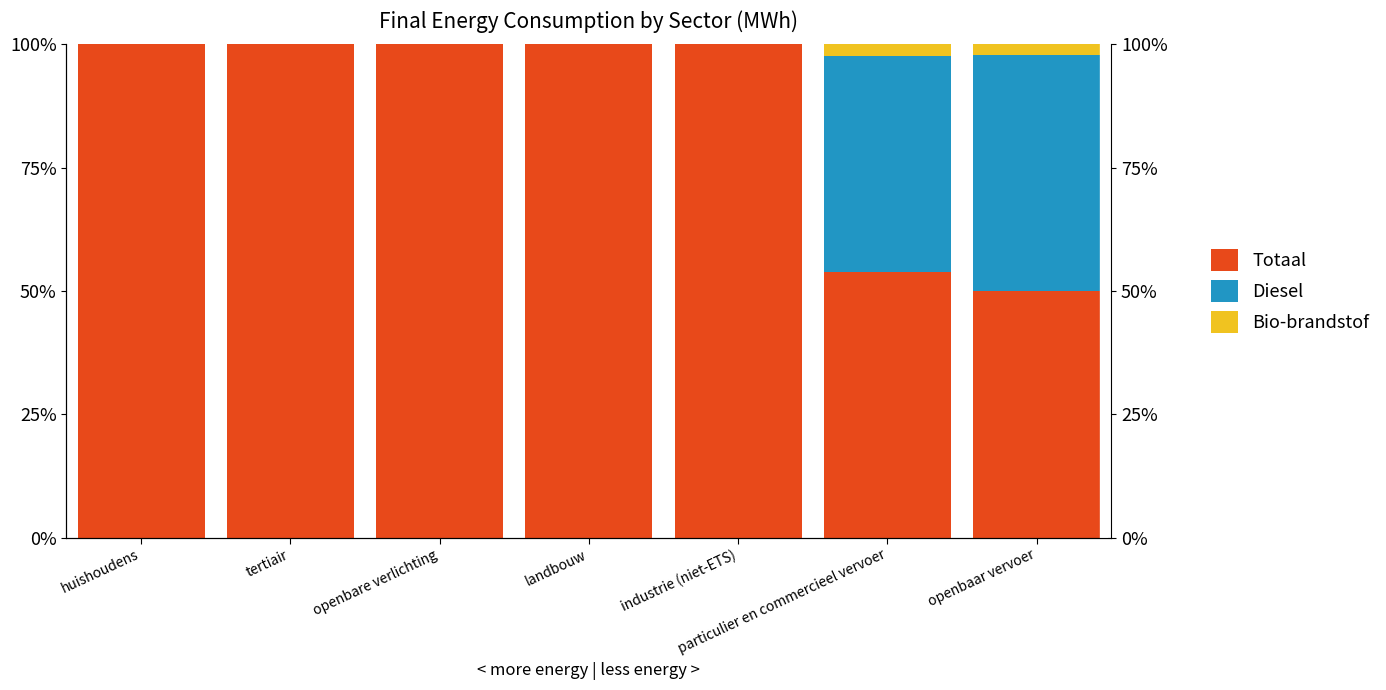

At which label does Bio-brandstof reach its peak?

particulier en commercieel vervoer